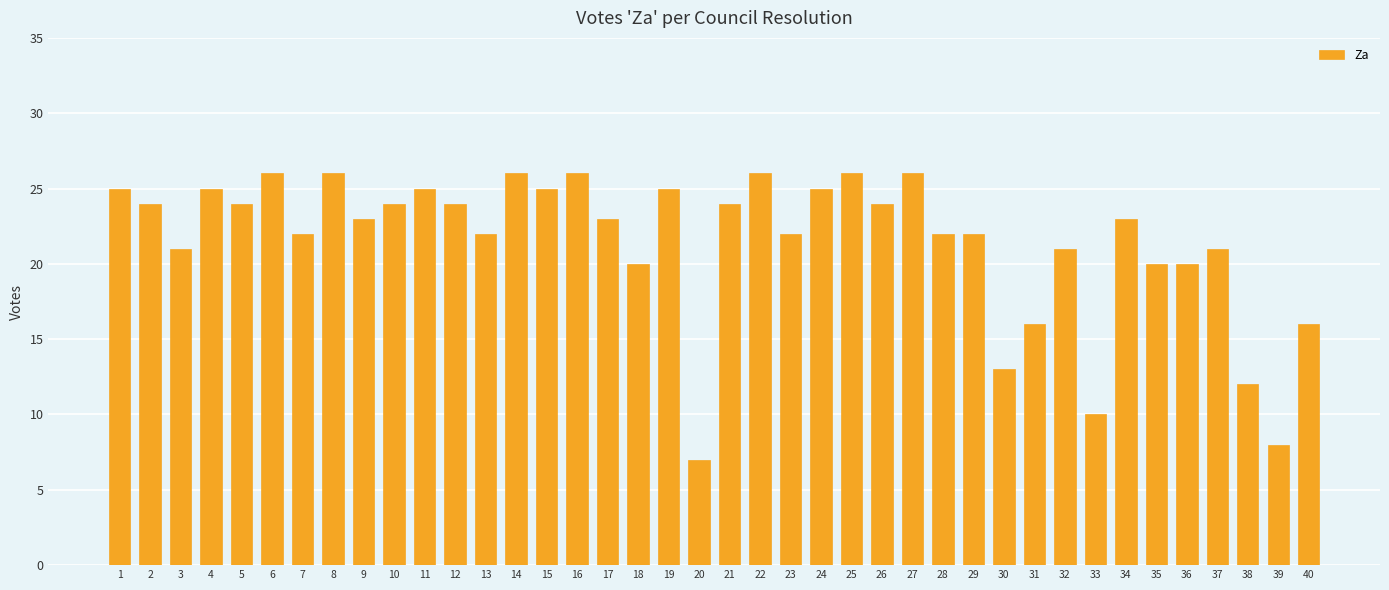

What value does the data have at 34, to the nearest 5?

25